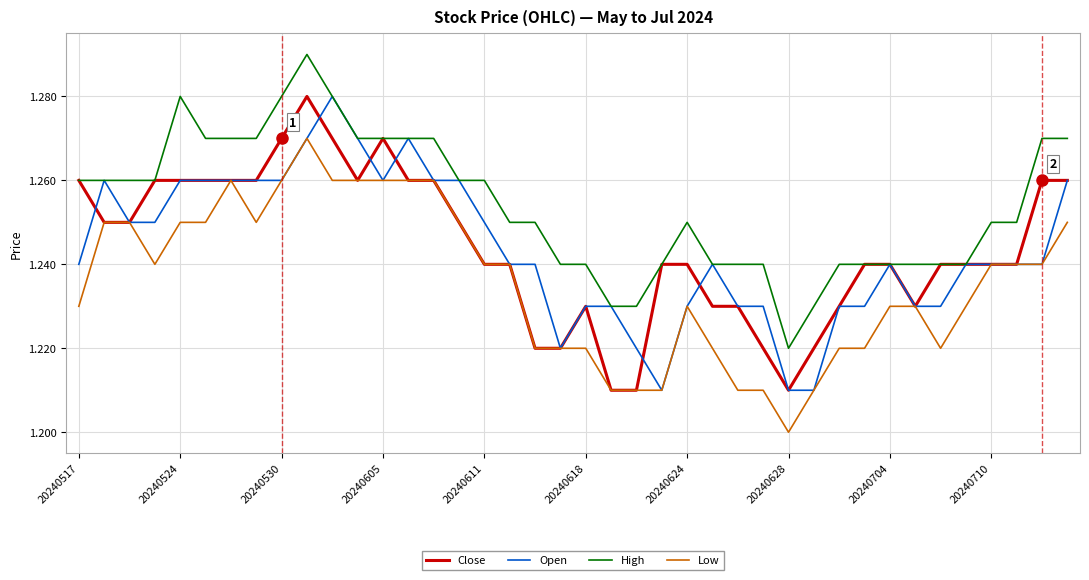

True or false: Low and High intersect in this chart.

False